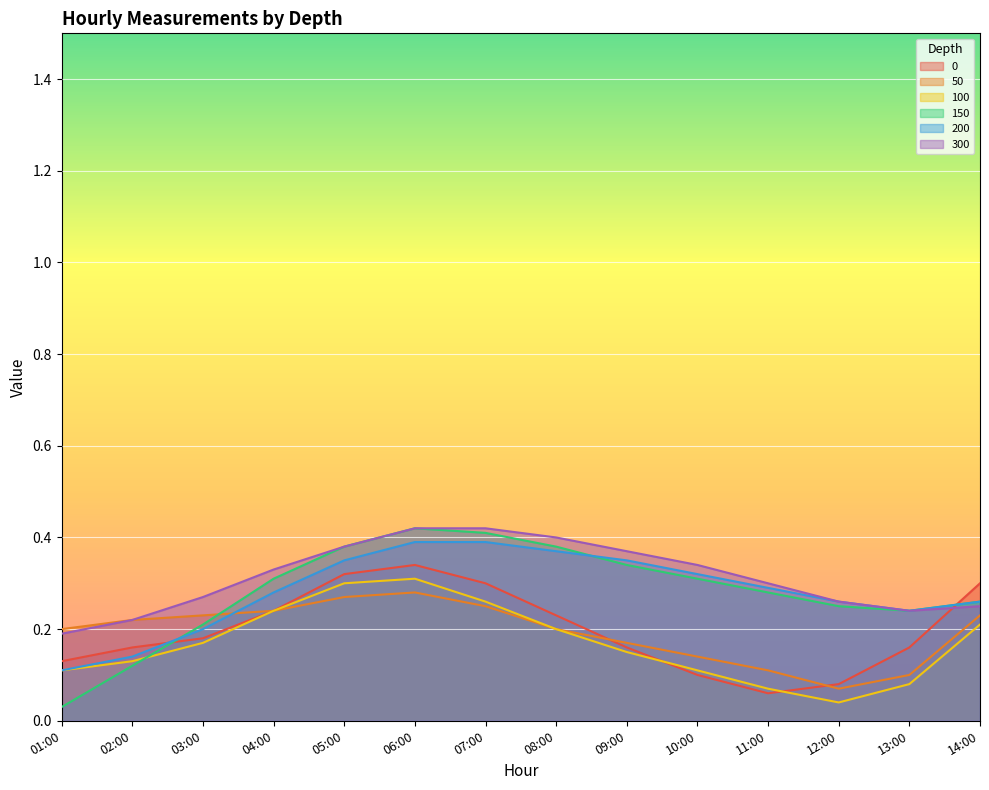

At which category is the sum across all series the highest?

06:00